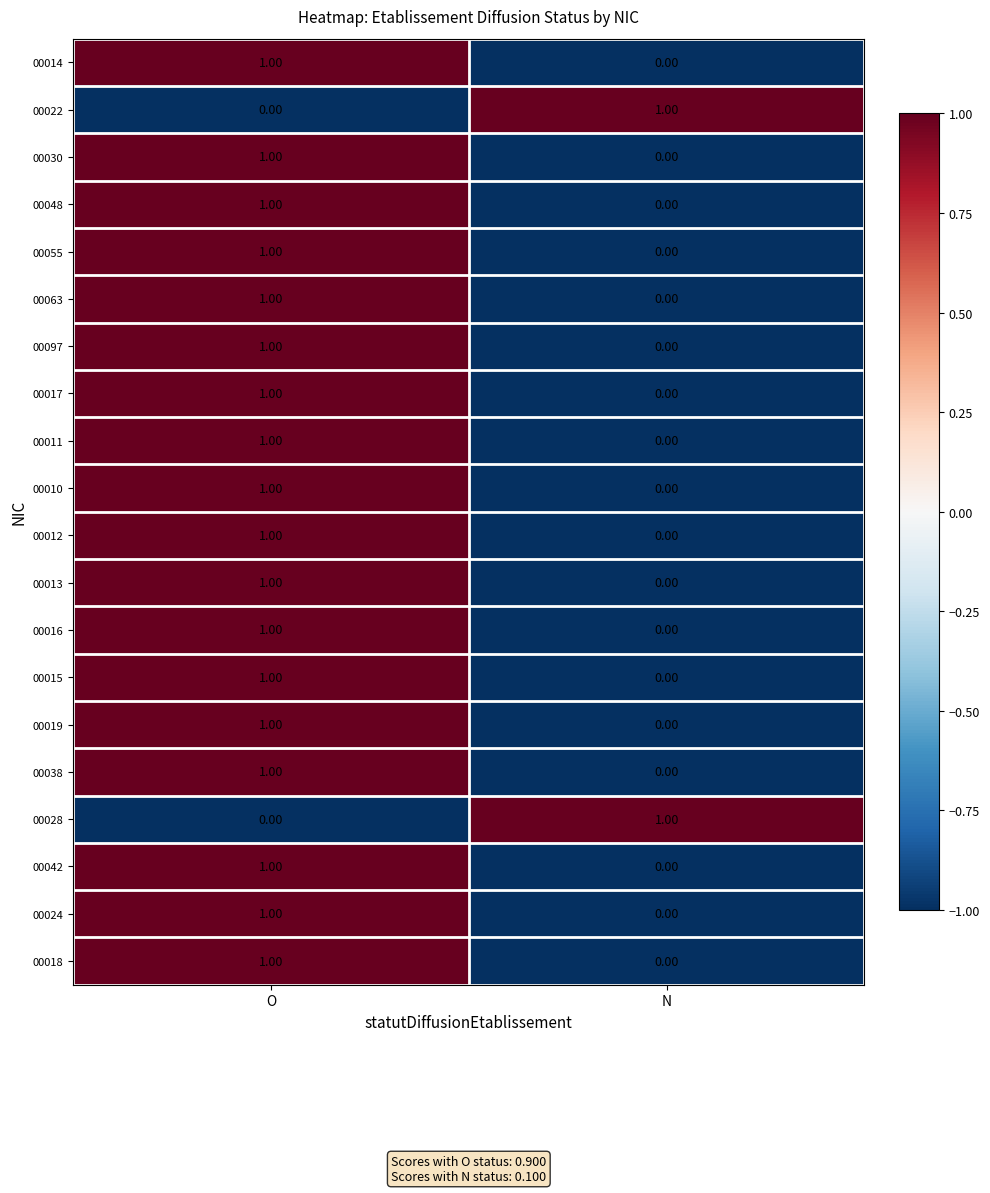

What is the difference between the highest and lowest values at O?

1